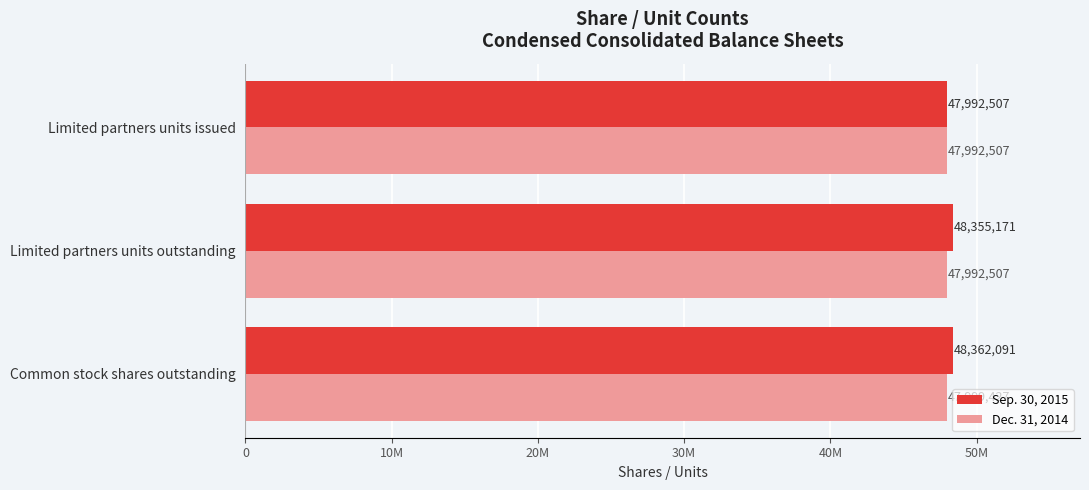

What is the greatest value displayed?

48362091